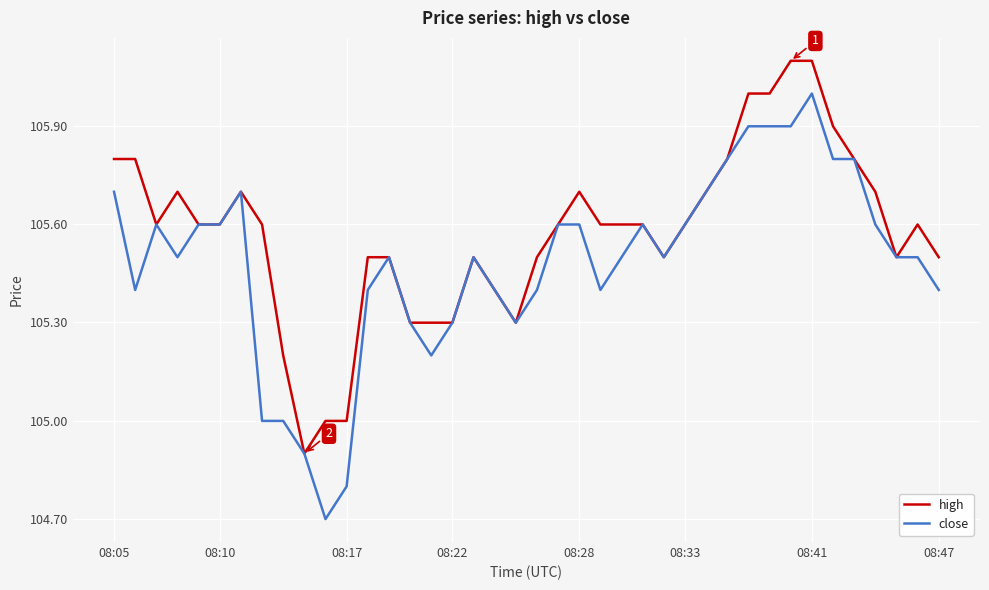

List the series in order of their overall mean, lowest first.

close, high